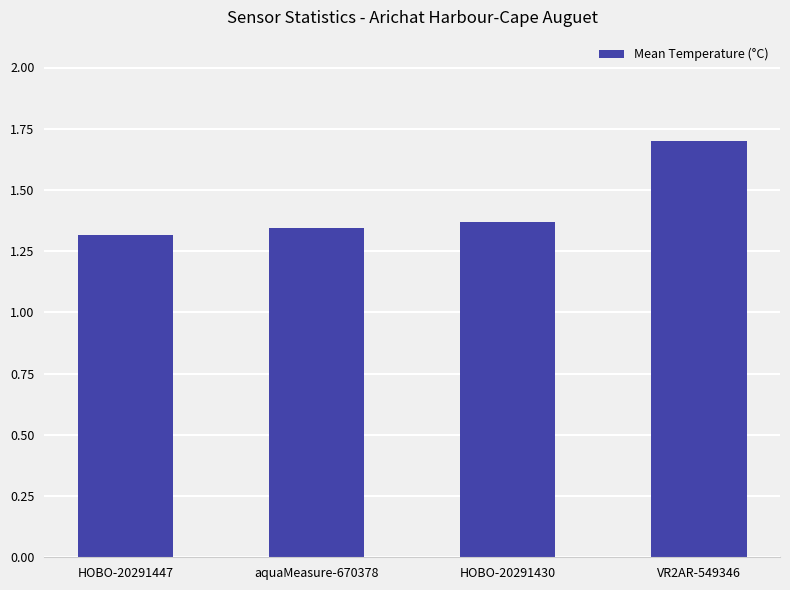

What is the label of the 1st bar from the left?

HOBO-20291447